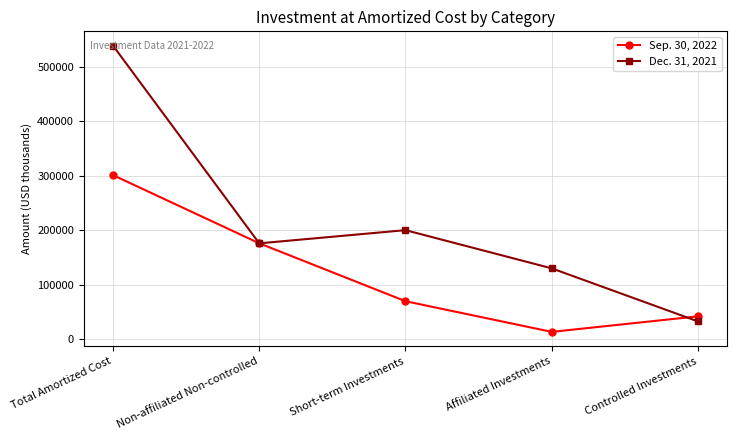

At how many categories does at least one series exceed 347581?

1